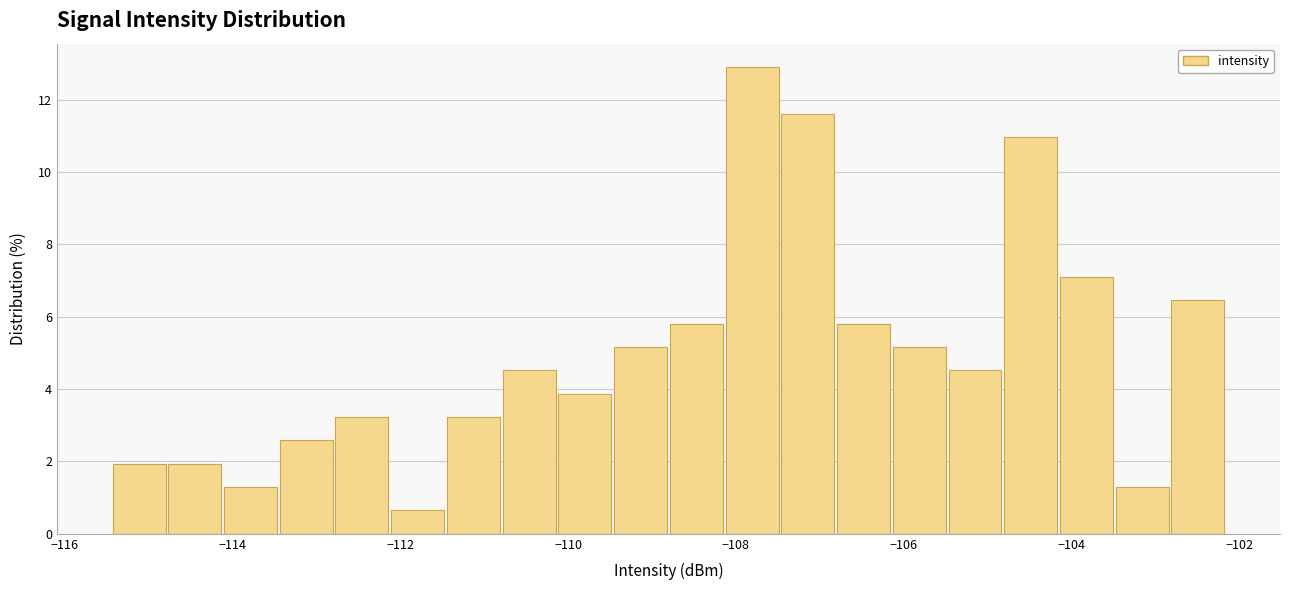

Read against the x-axis, roughly where is the centre of the tallest bar?

-107.8